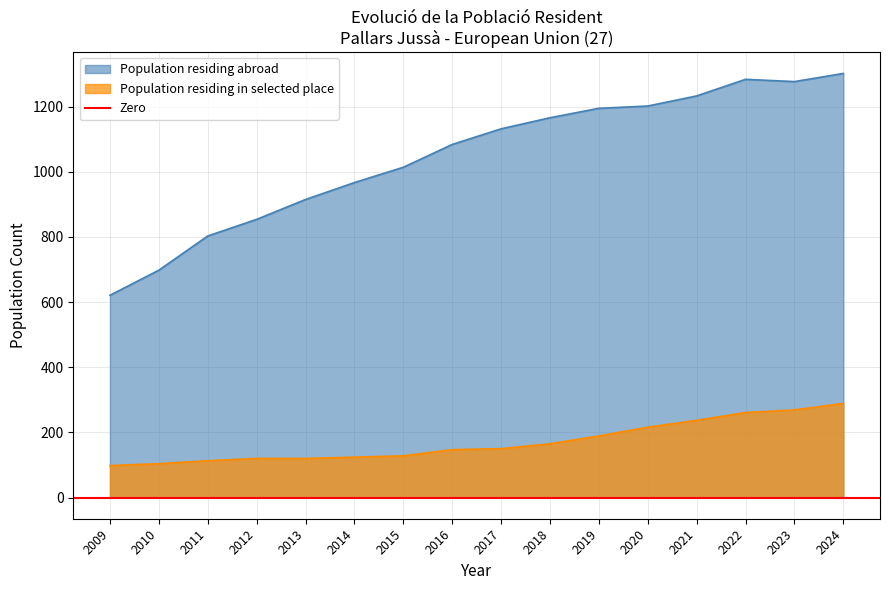

What is the sum of all Population residing abroad values?

16747